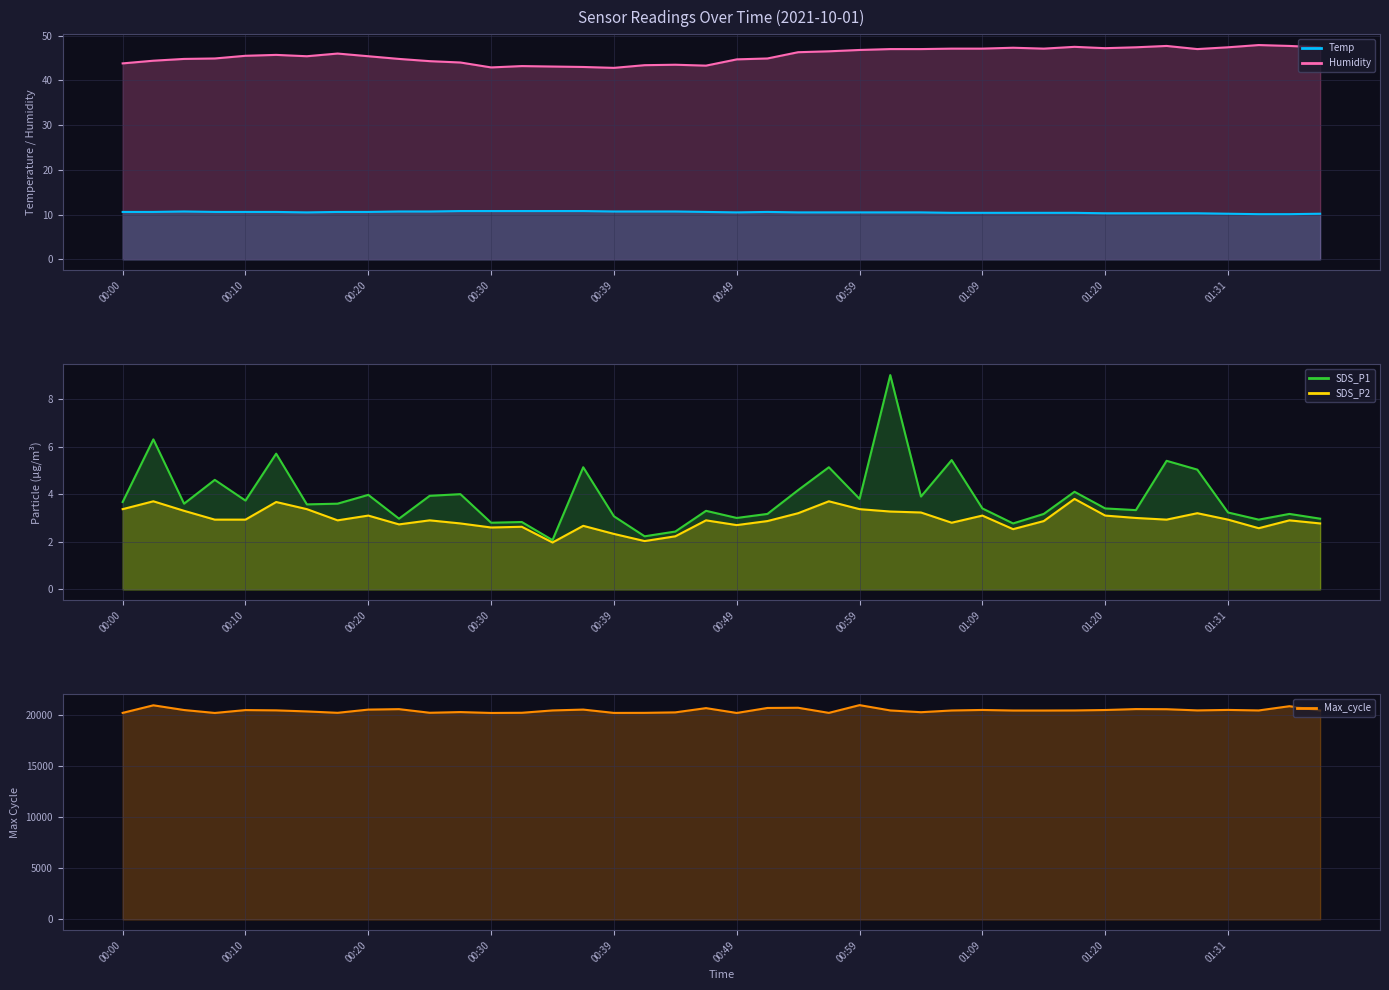

Which series has the largest range (max minus min)?

Max_cycle